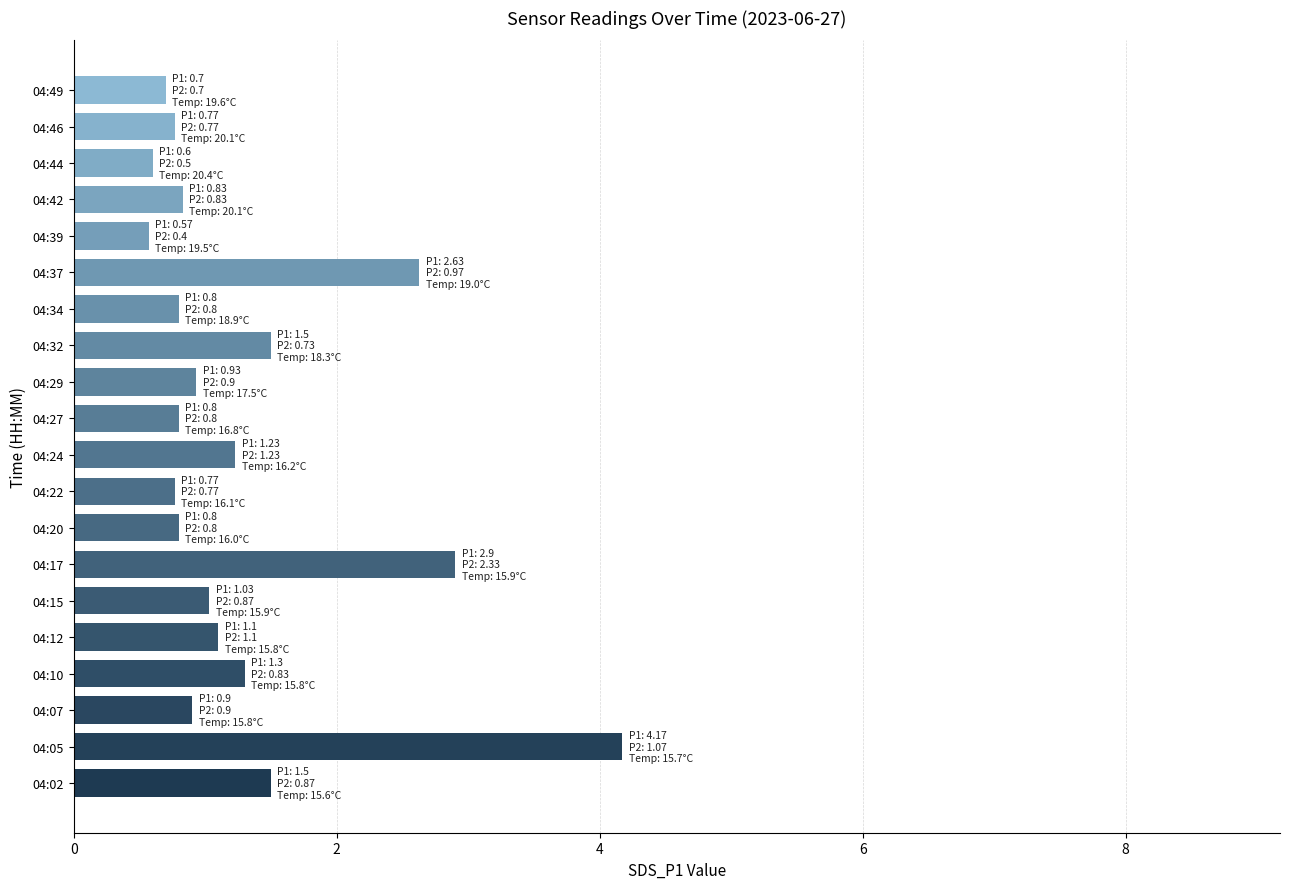

What is the average value?

1.3